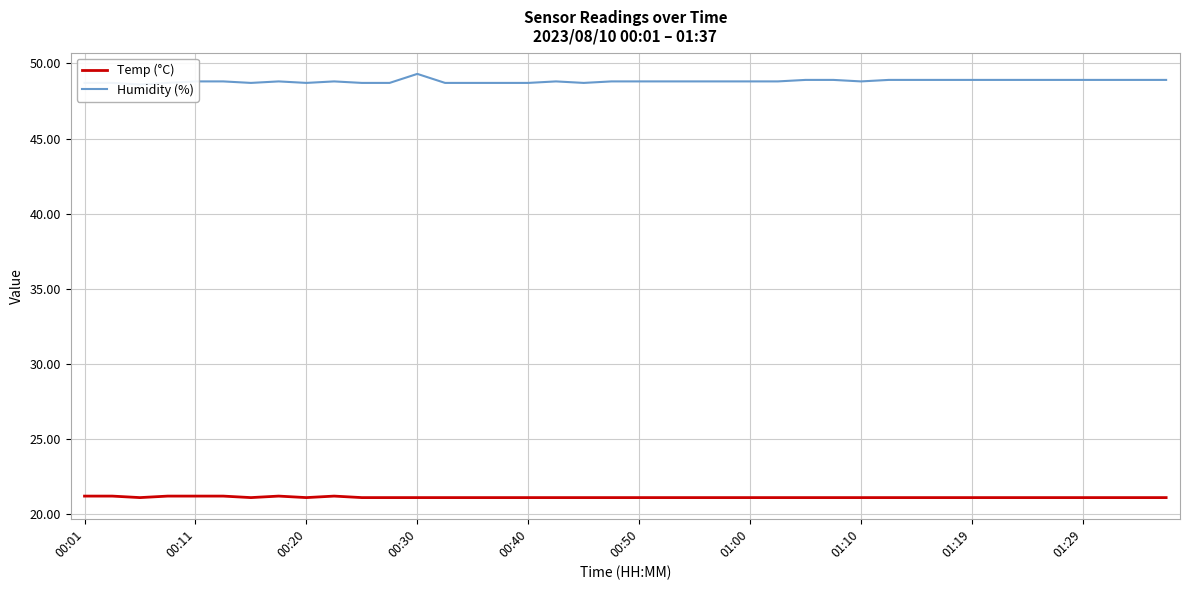

Rank the series at 00:01 from lowest to highest value.

Temp (°C), Humidity (%)